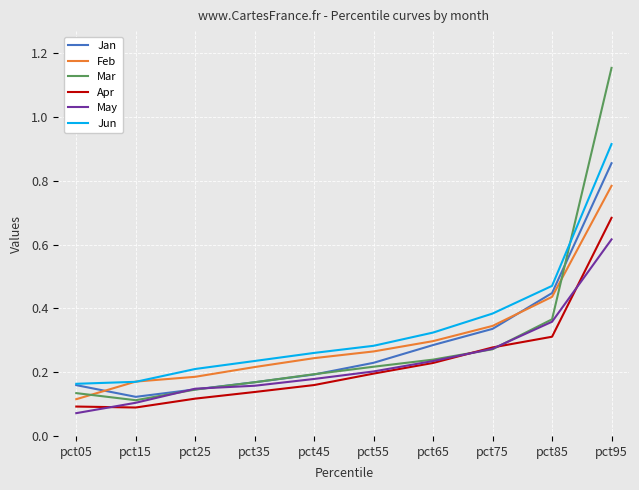

List the series in order of their peak value, lowest first.

May, Apr, Feb, Jan, Jun, Mar